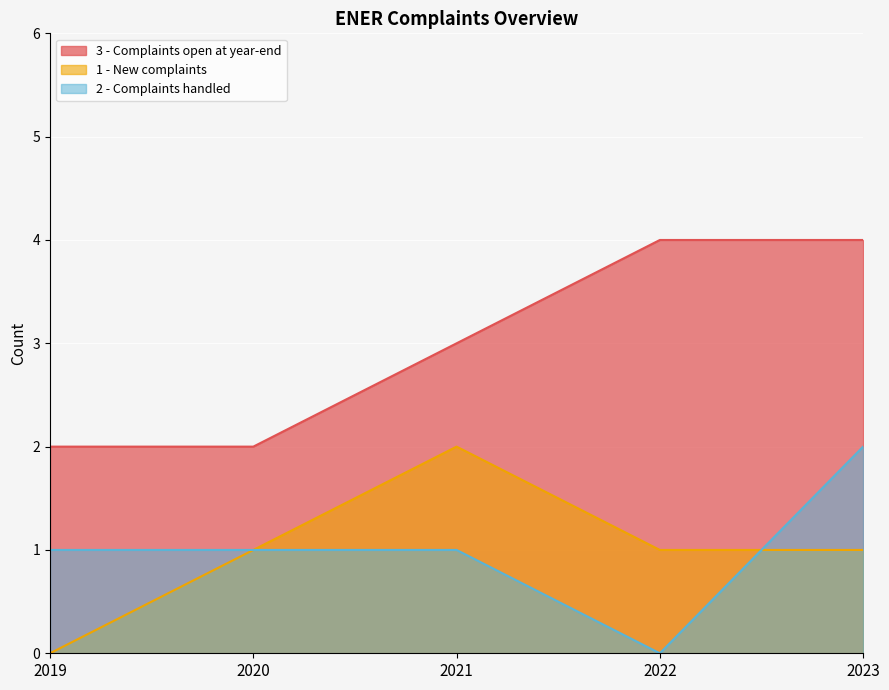

At how many categories does at least one series exceed 1?

5